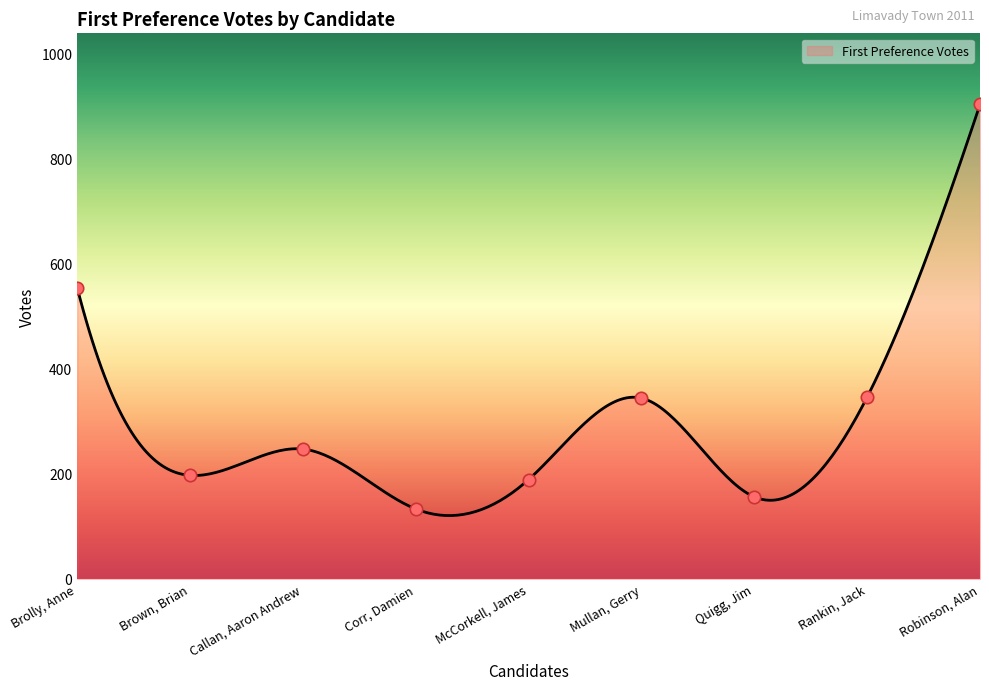

What is the ratio of the value at Brown, Brian to the value at McCorkell, James?

1.0